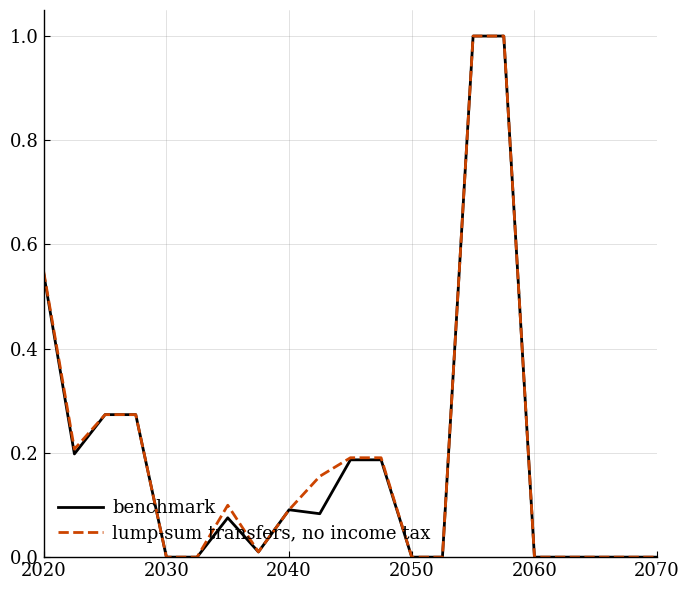

What is the maximum value for benchmark?

1.0